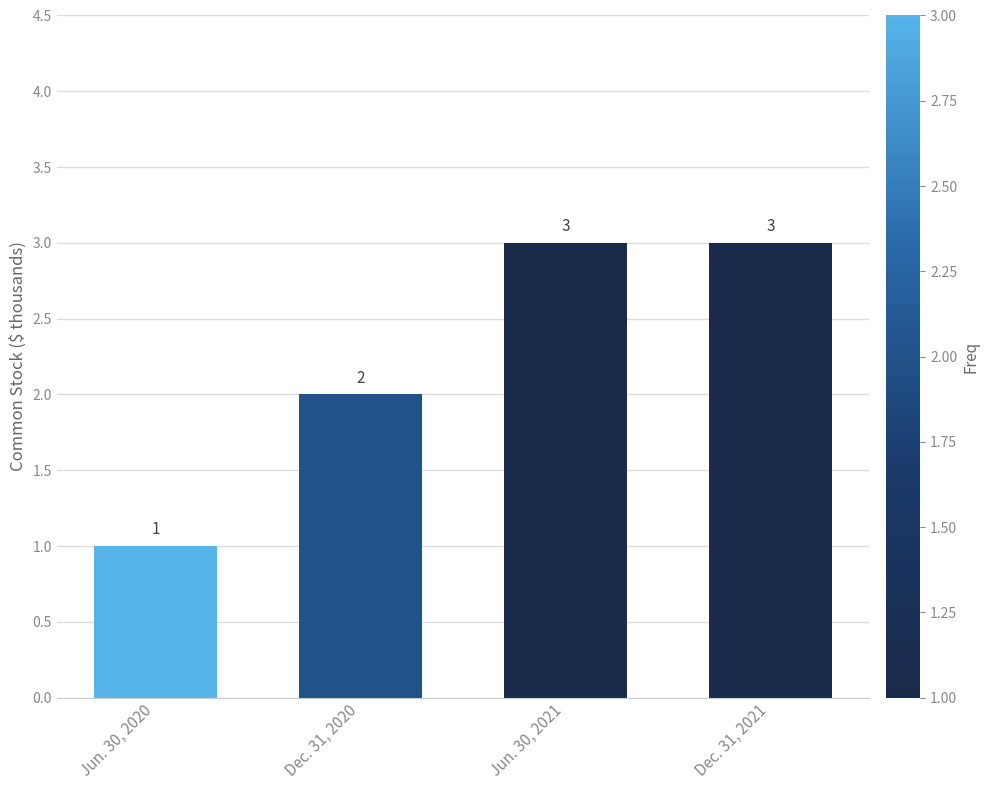

What is the smallest value displayed?

1